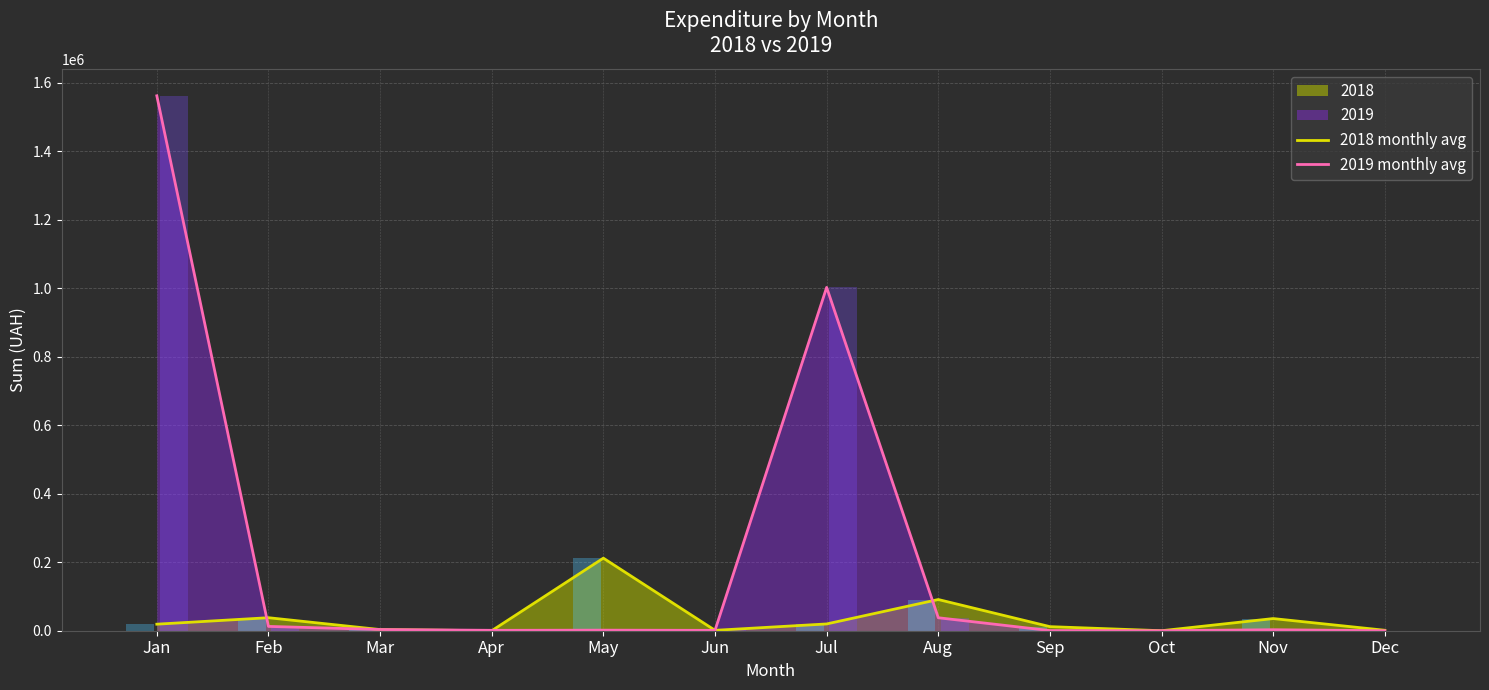

List the series in order of their peak value, highest first.

2019 monthly avg, 2018 monthly avg